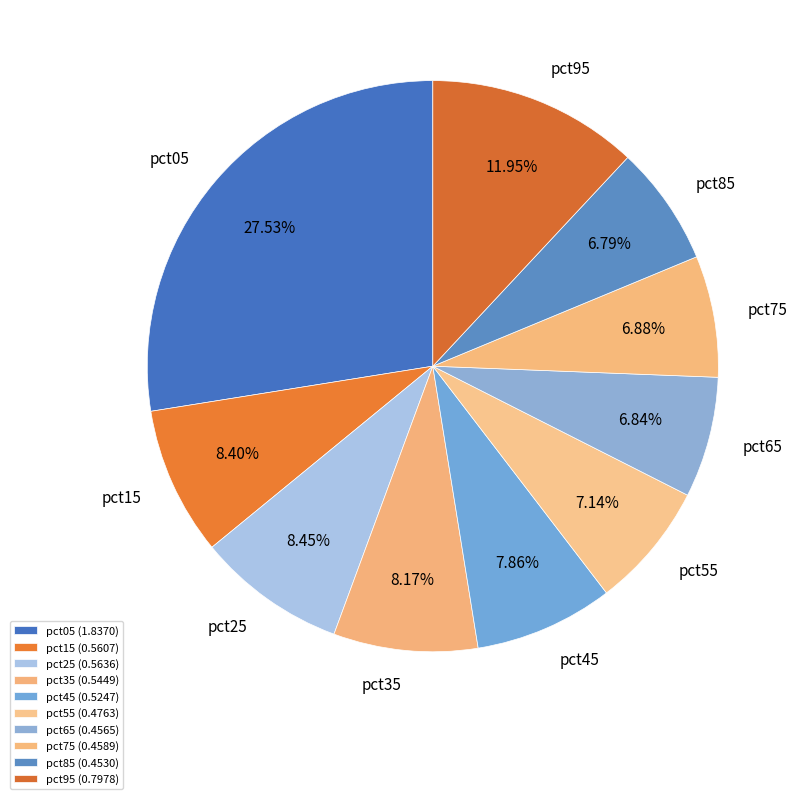

Does pct85 account for over 50% of the chart?

No